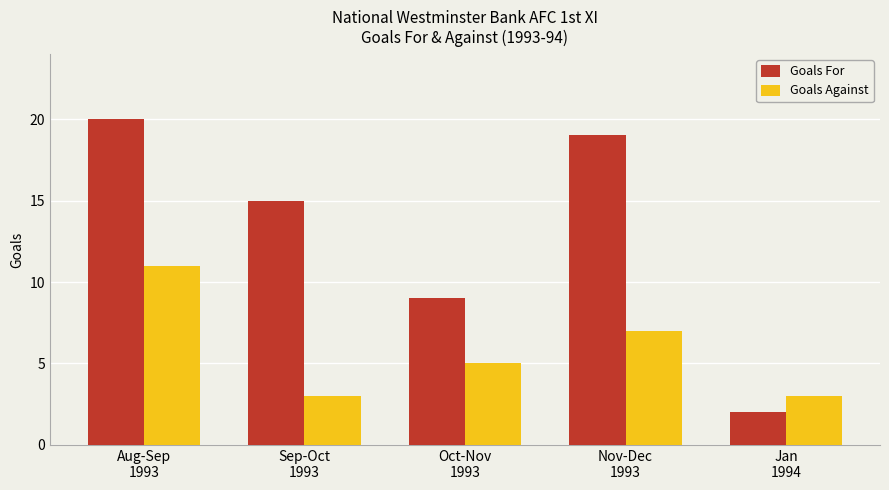

What is the maximum value for Goals For?

20